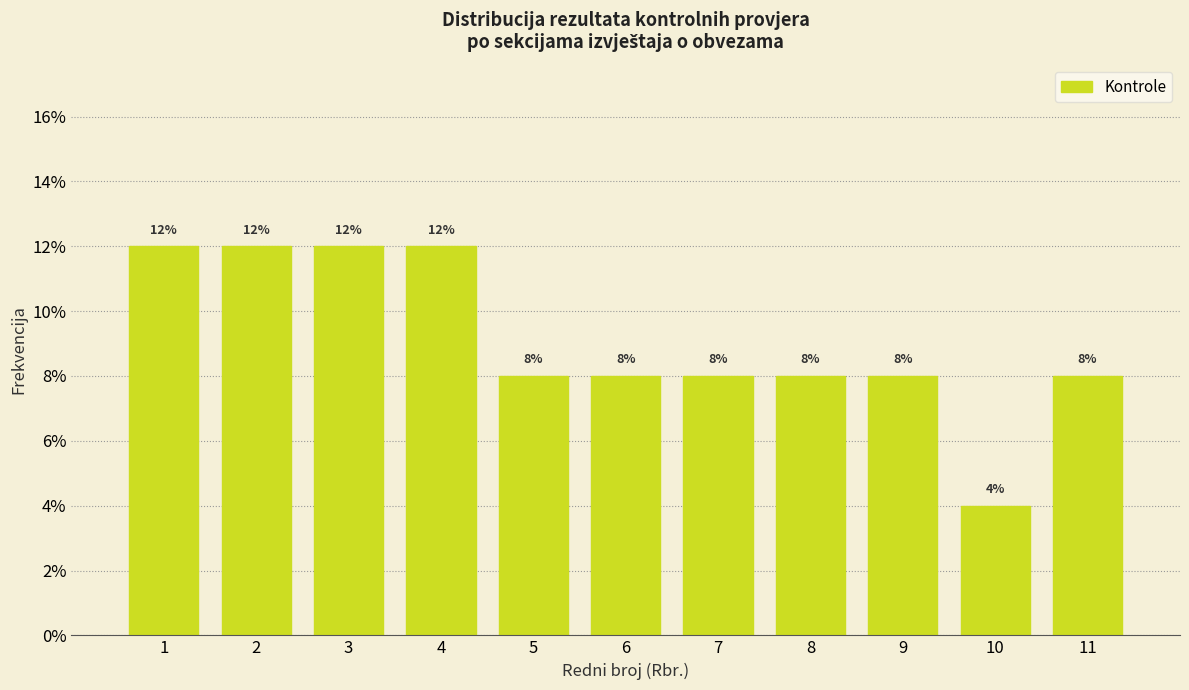

Reading right to left, list all the values displayed in this chart.

11=8	10=4	9=8	8=8	7=8	6=8	5=8	4=12	3=12	2=12	1=12